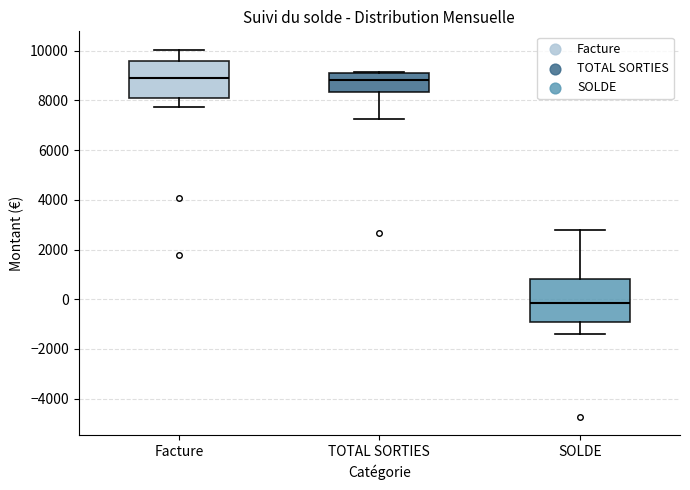

Comparing the boxes themselves (not the whiskers), which one is the tallest?

SOLDE